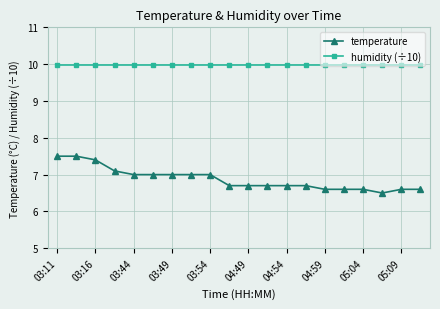

What is the maximum value for temperature?

7.5